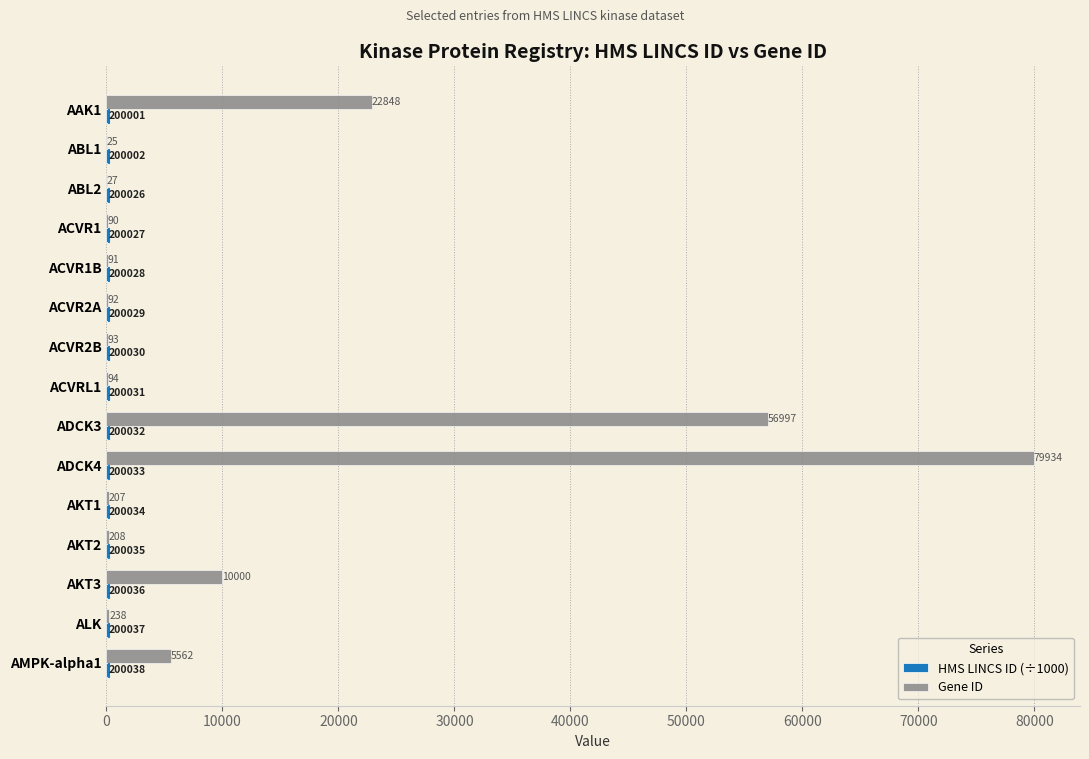

Between ADCK4 and ALK, which series saw the biggest shift?

Gene ID